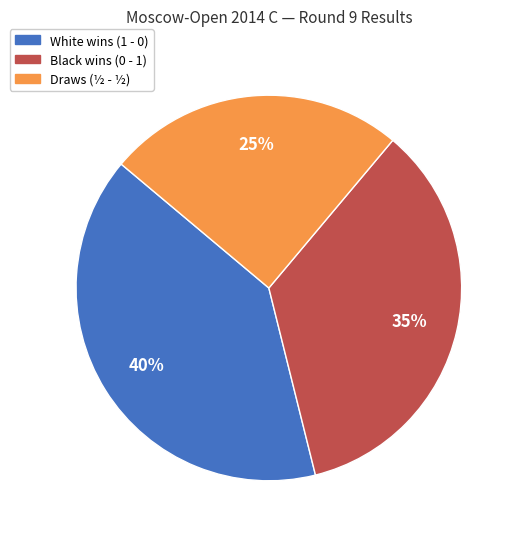

To the nearest percent, what is the difference between the largest and smallest slice percentages?

15%